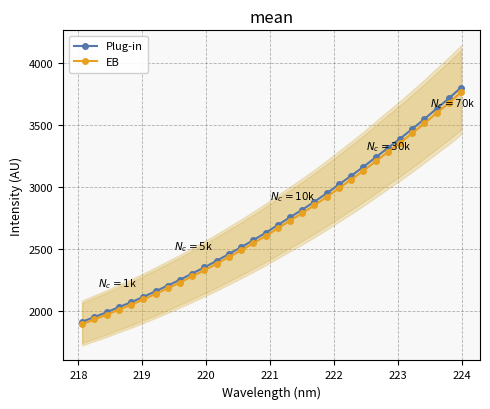

What is the value of the EB point at the 11th from the left?

2327.4